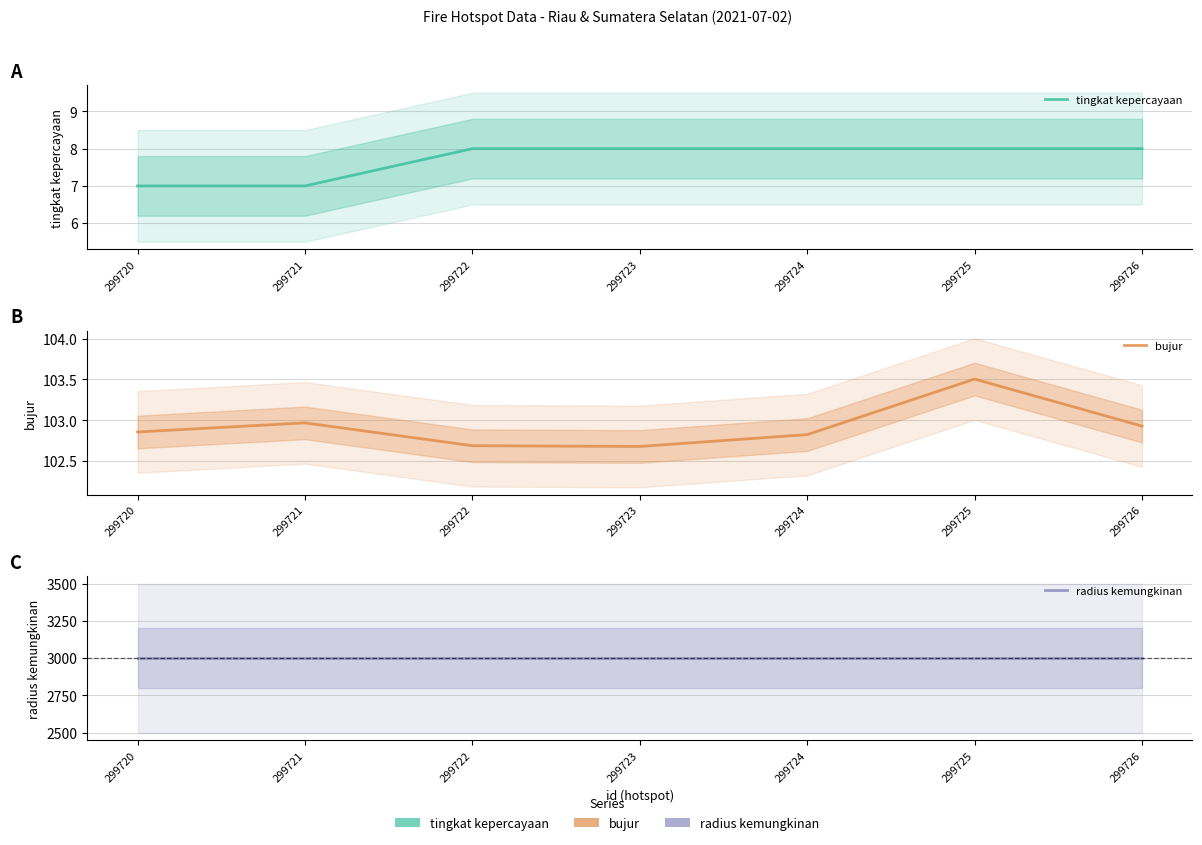

Reading left to right, what are all the values shown in this chart?

tingkat kepercayaan: 7.0	7.0	8.0	8.0	8.0	8.0	8.0
bujur: 102.9	103.0	102.7	102.7	102.8	103.5	102.9
radius kemungkinan: 3000.0	3000.0	3000.0	3000.0	3000.0	3000.0	3000.0